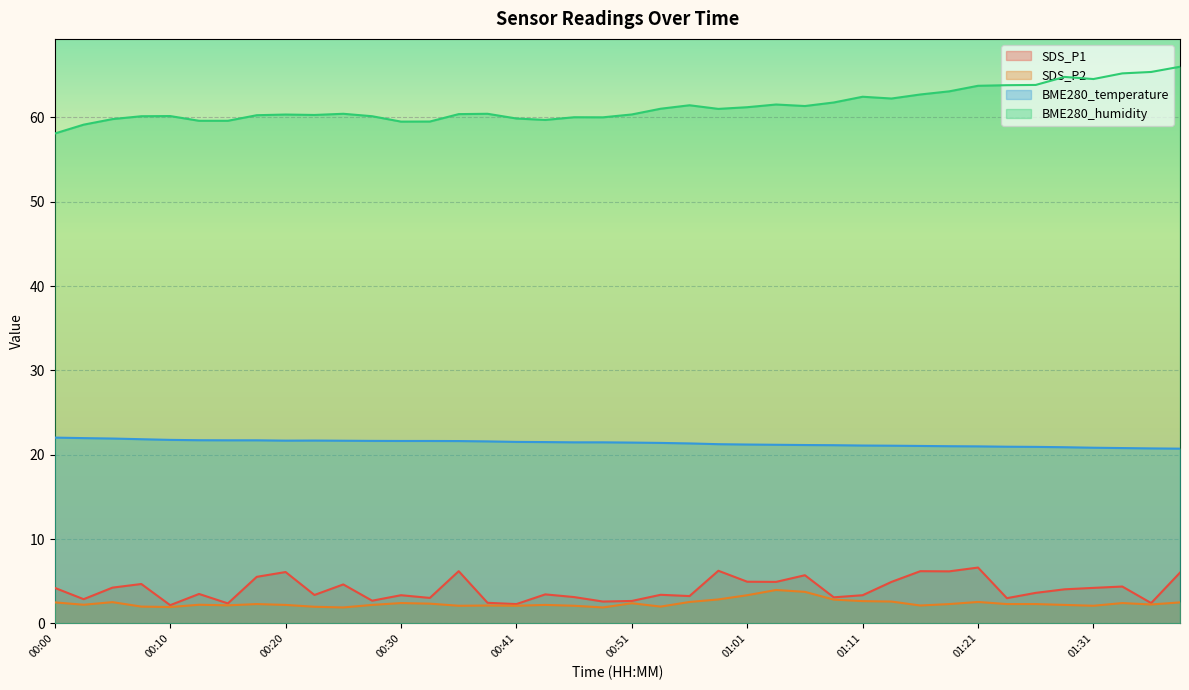

What position from the right is 00:25?

30